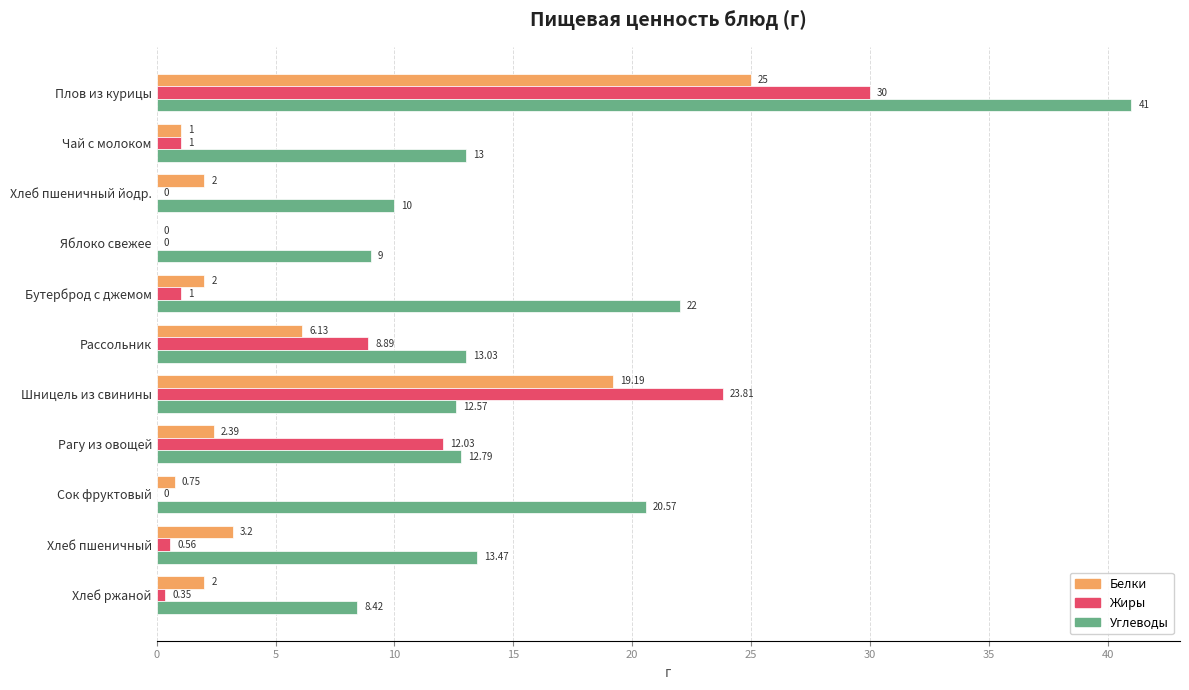

Which series changed the most between Рассольник and Шницель из свинины?

Жиры